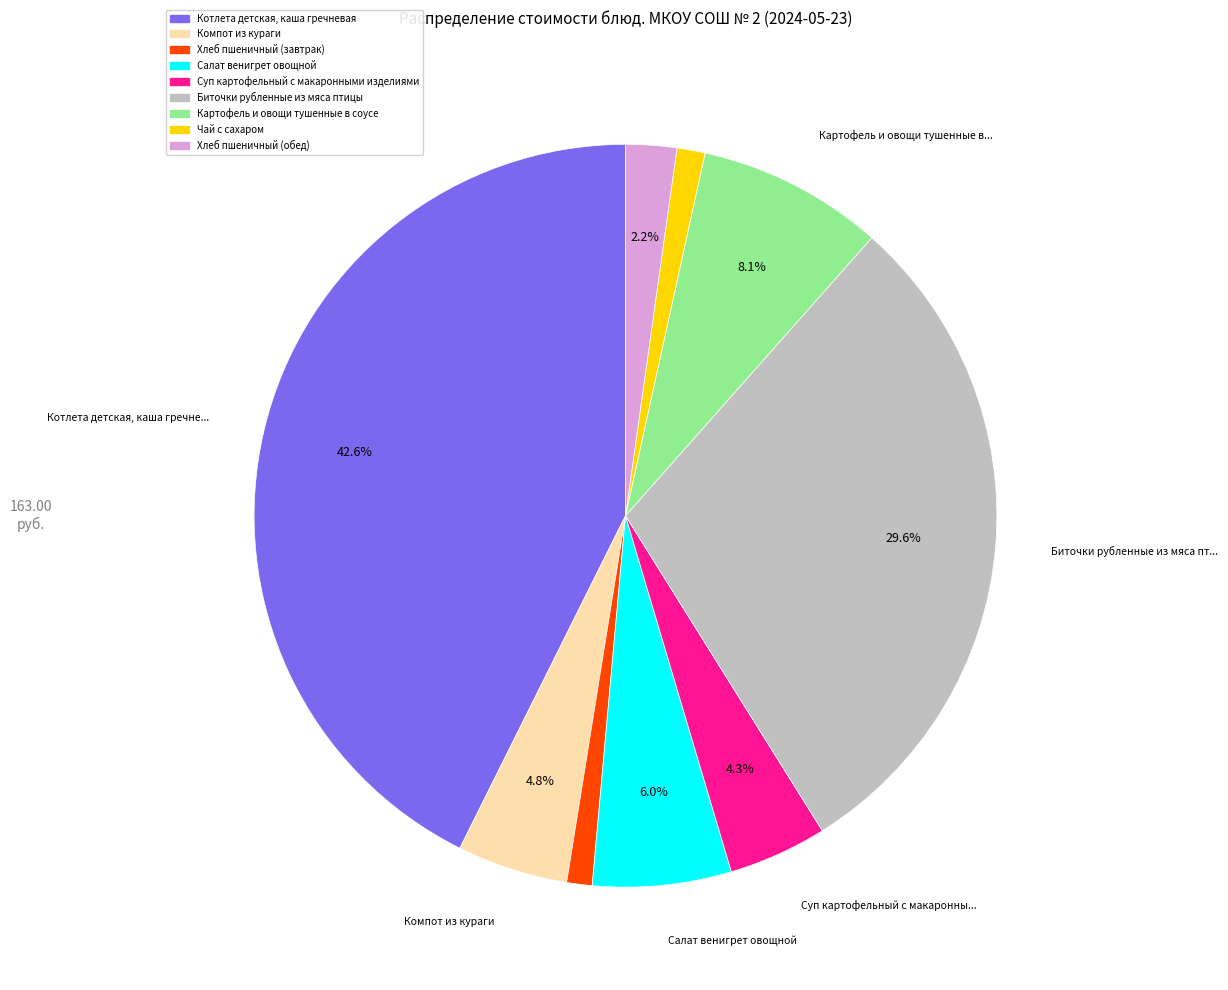

Which has a higher value, Биточки рубленные из мяса птицы or Картофель и овощи тушенные в соусе?

Биточки рубленные из мяса птицы